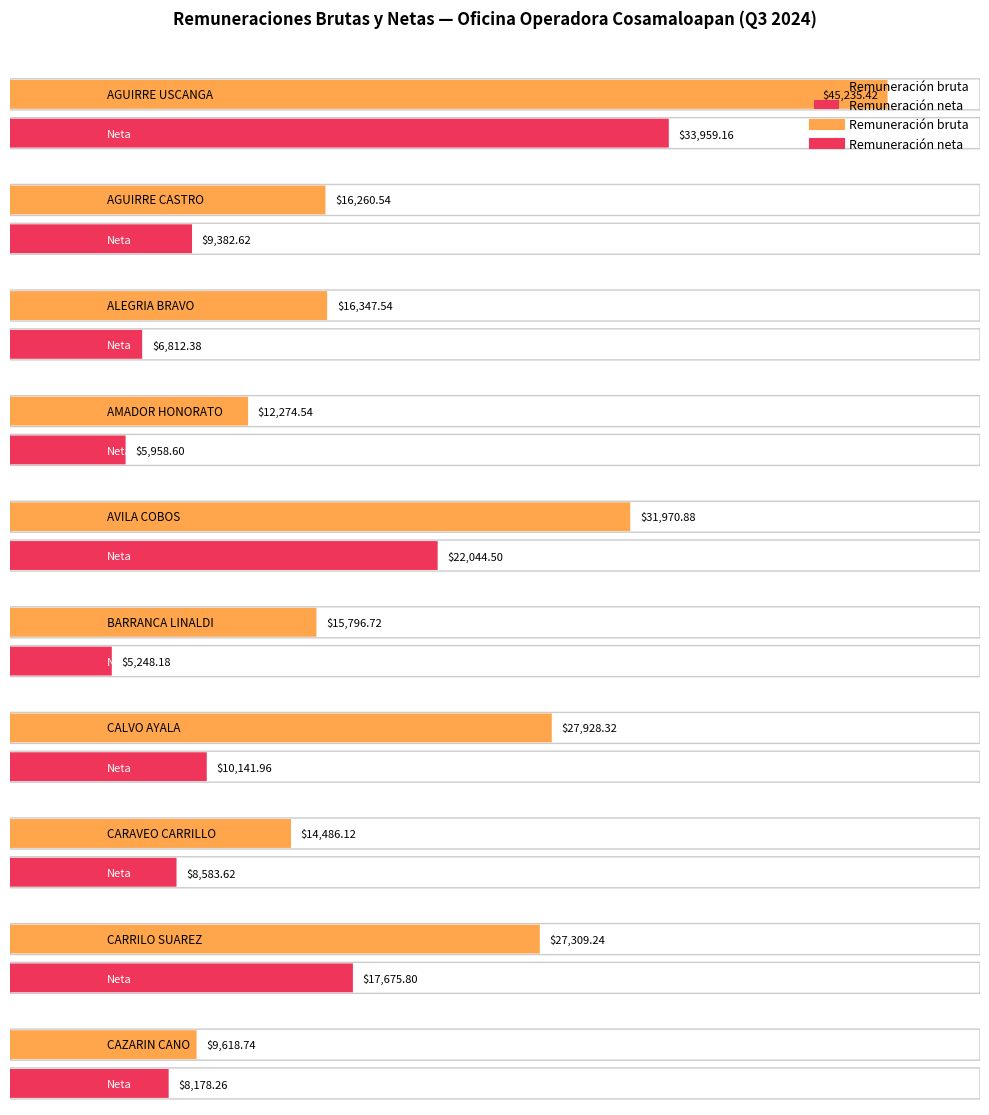

At how many categories does at least one series exceed 17593?

4